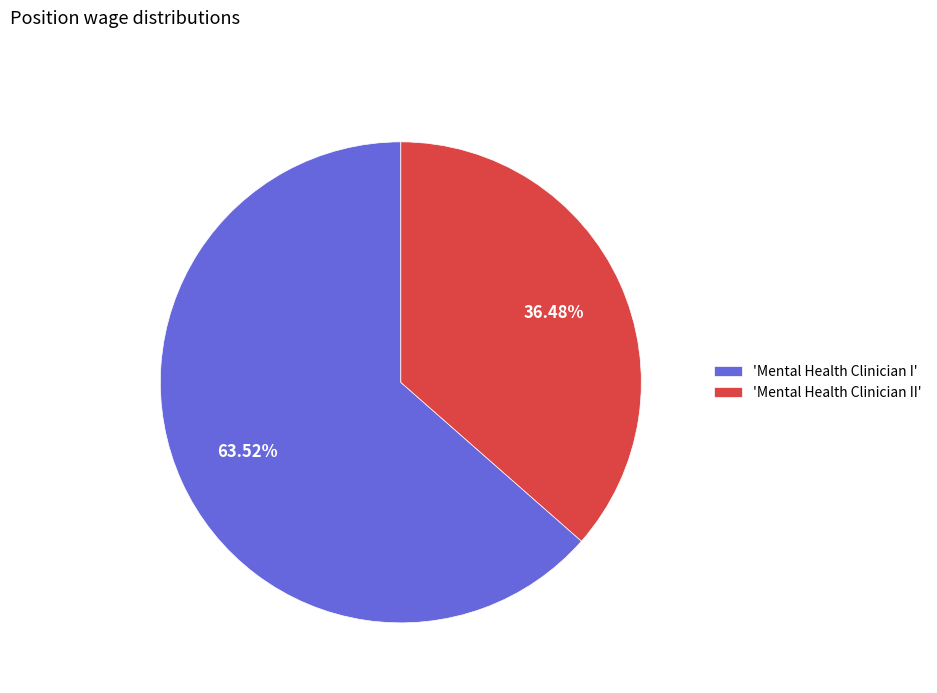

Which category has the smallest portion of the pie?

'Mental Health Clinician II'